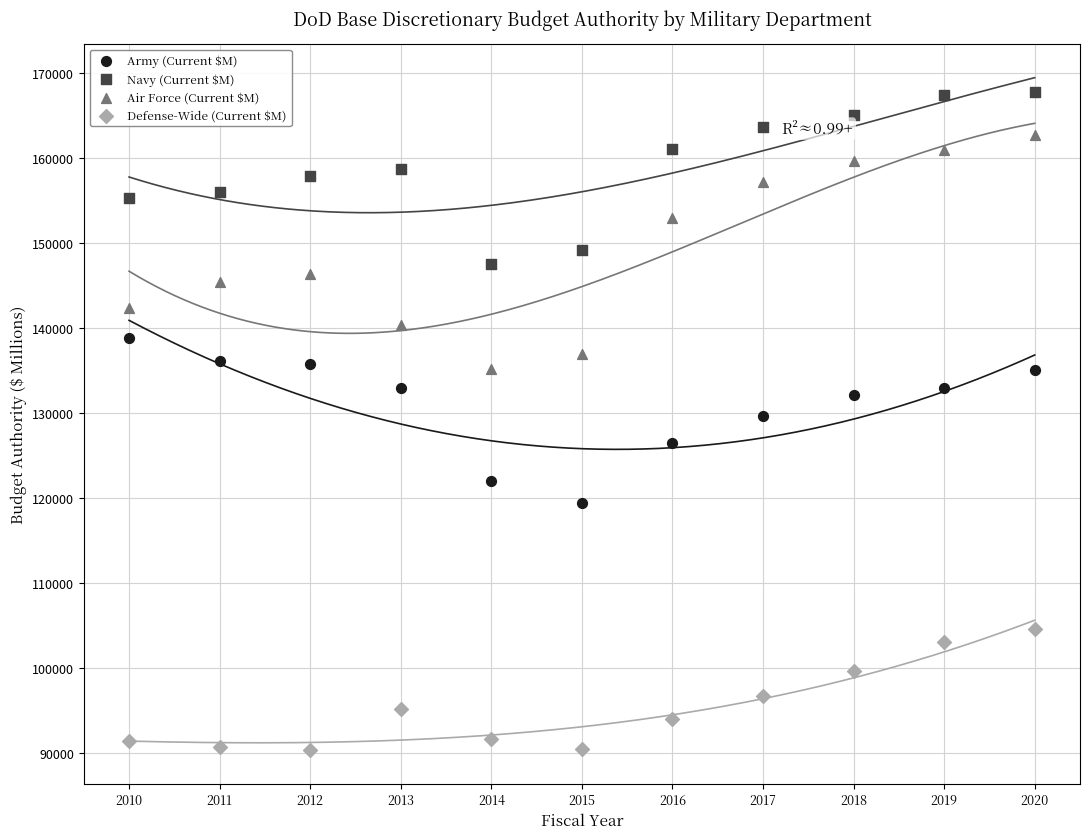

Which series contains the highest Y value?

Navy (Current $M)